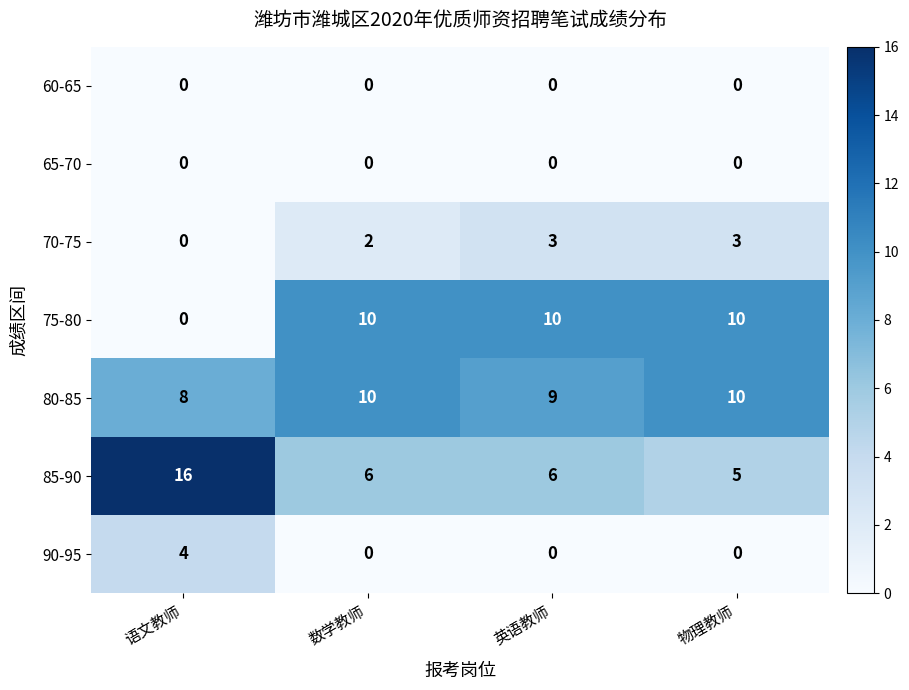

What is the greatest value displayed?

16